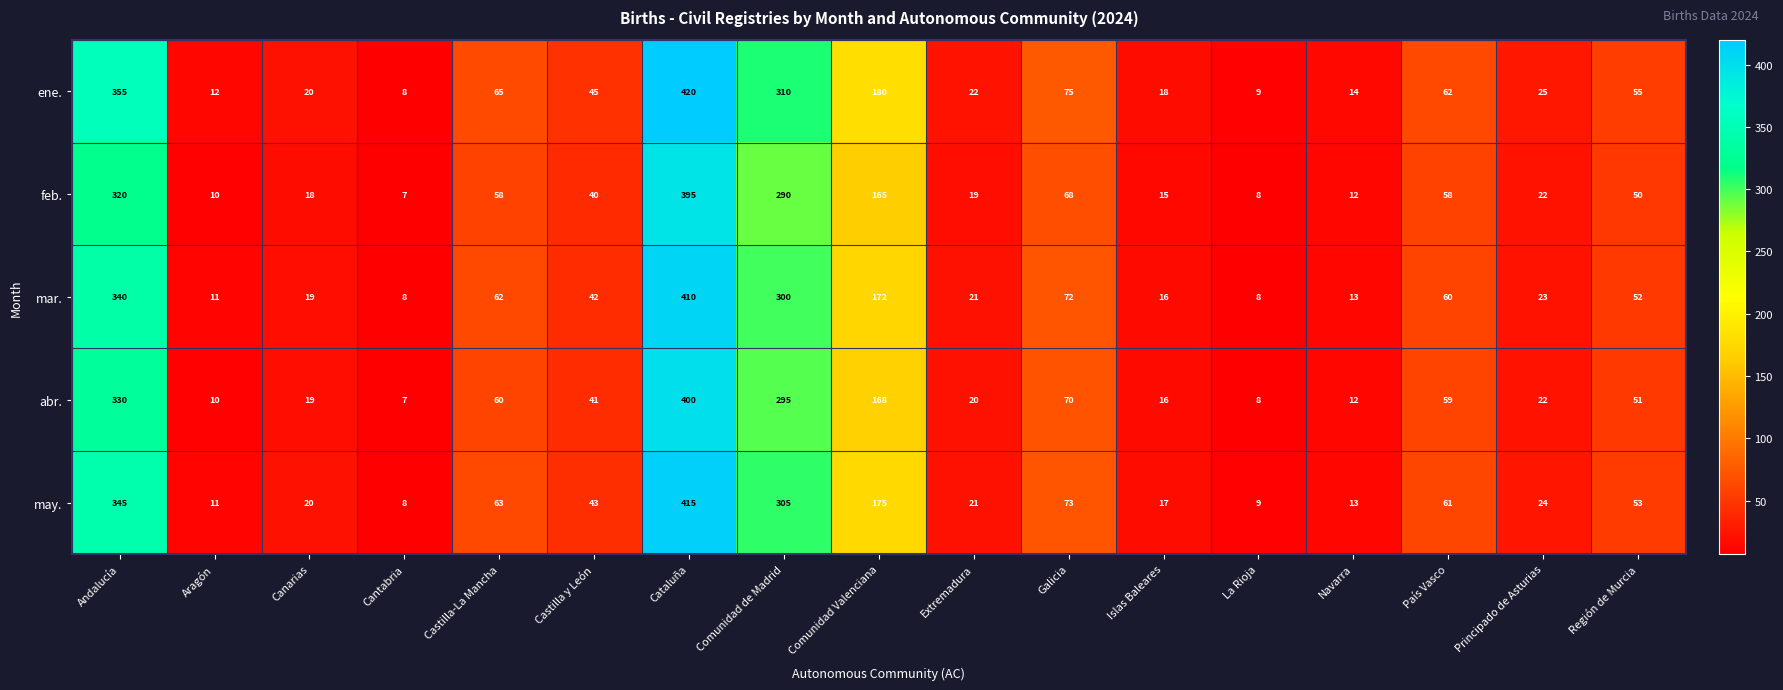

At which category does the chart reach its minimum across all series?

Cantabria